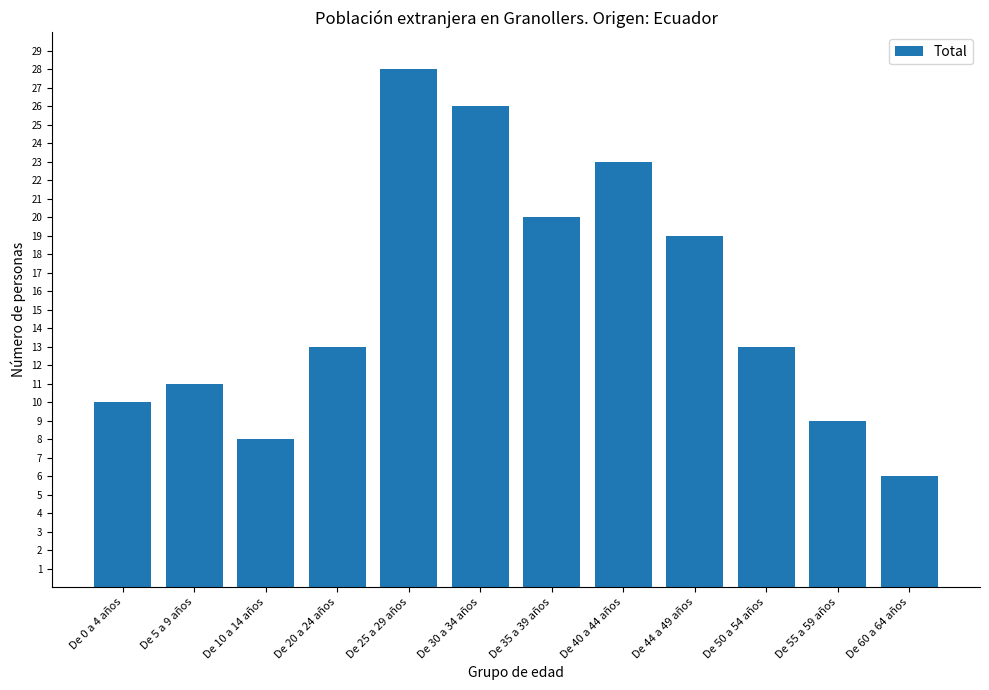

How many bars are there in total?

12